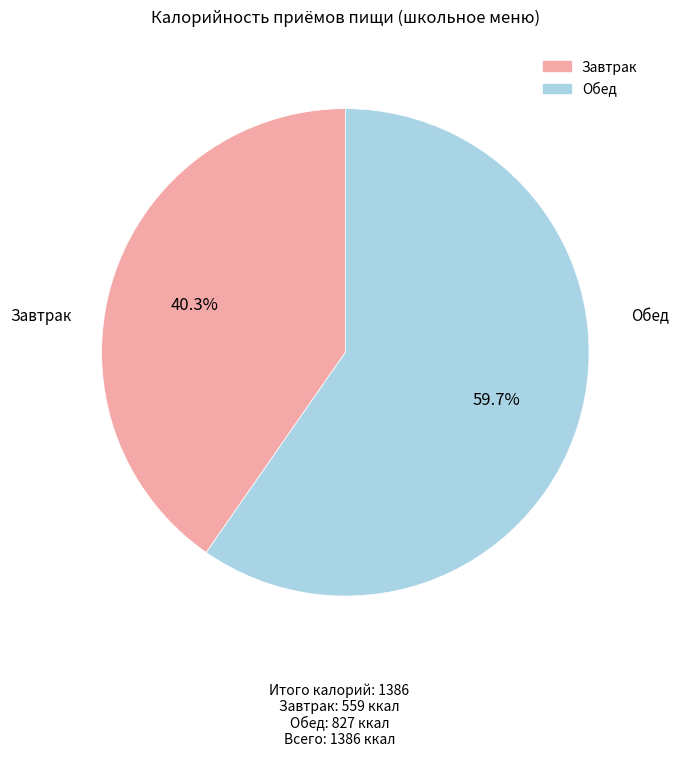

Does Завтрак represent more than half of the total?

No